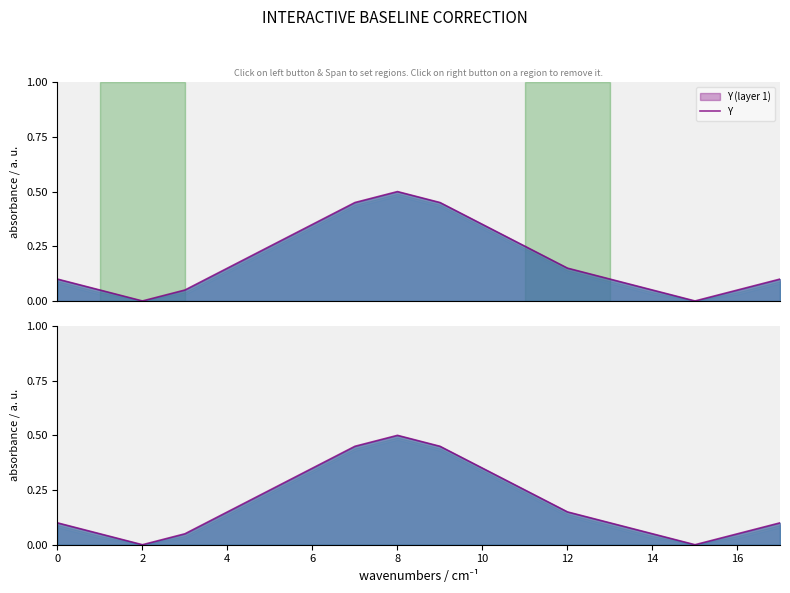

Reading right to left, extract all data points from this chart.

0.1	0.1	0.0	0.1	0.1	0.1	0.2	0.3	0.5	0.5	0.5	0.3	0.2	0.1	0.1	0.0	0.1	0.1